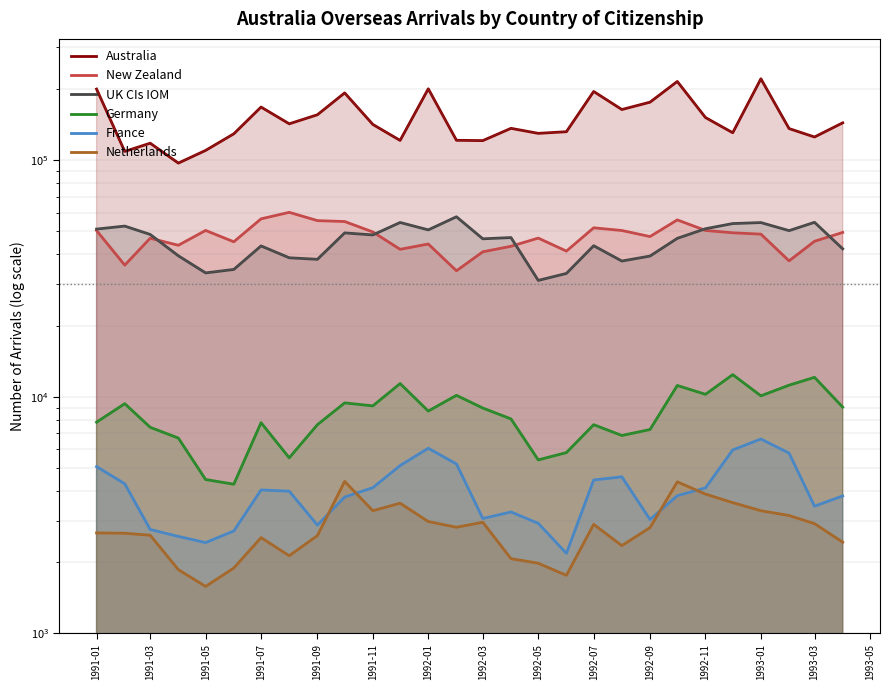

Is the value of France at 1991-03 greater than the value of UK CIs IOM at 25?

No